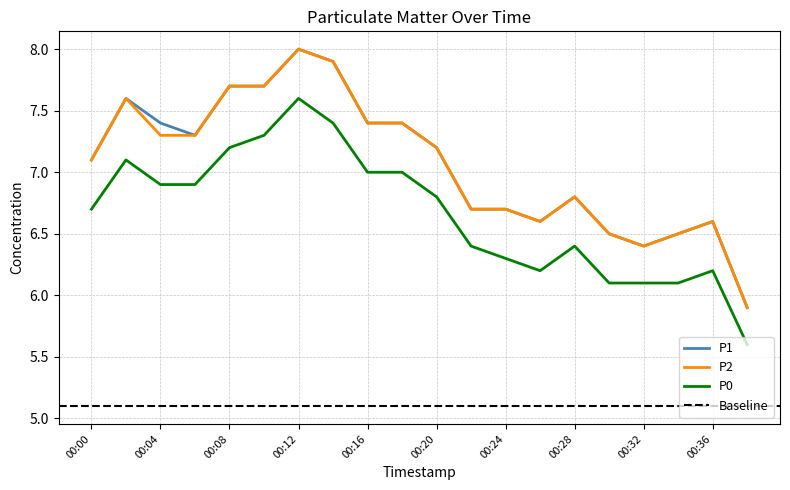

True or false: P2 has a value of 2.2 at 00:00.

False